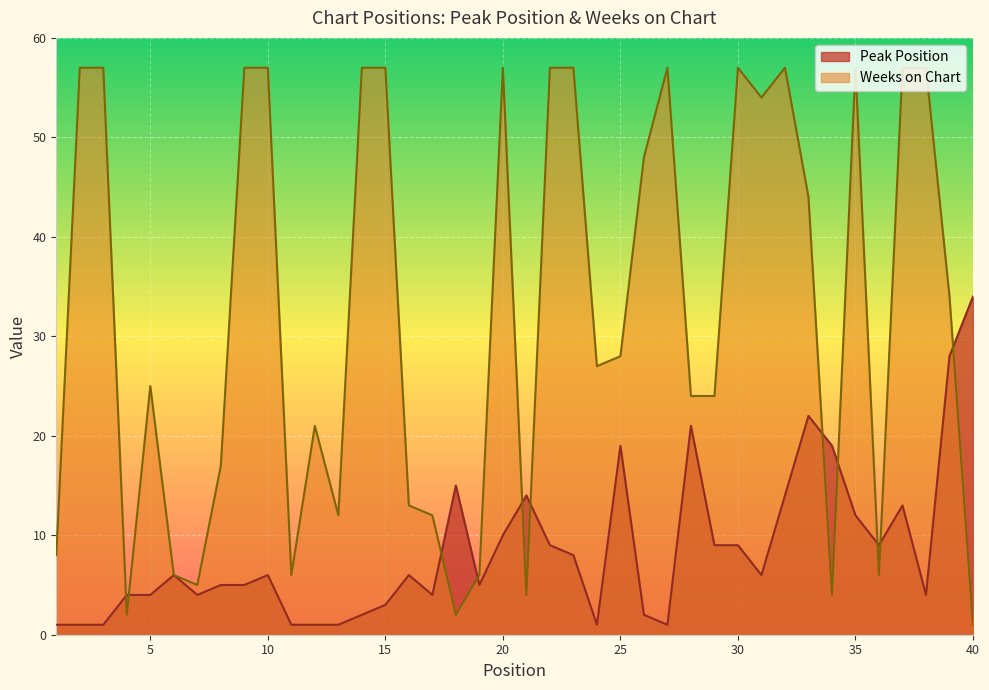

How many lines are shown in the chart?

2